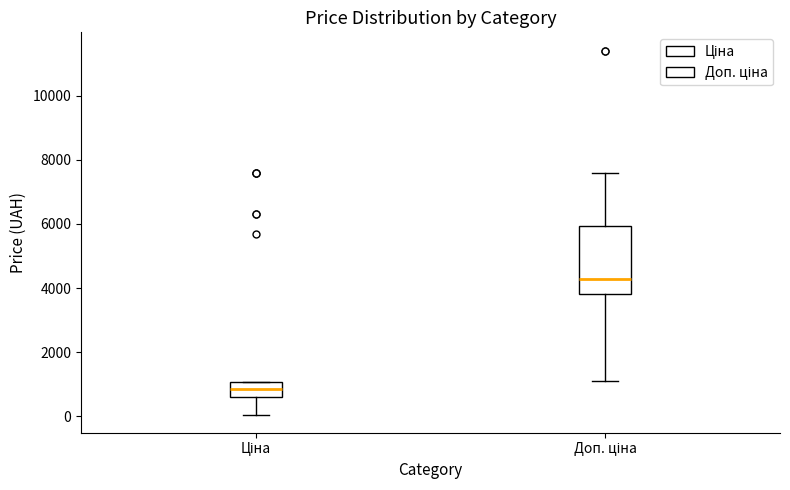

Where does the upper whisker of the box for Доп. ціна end on the y-axis? The values are not printed on the chart, so give them approximately, as read against the axis.

7600